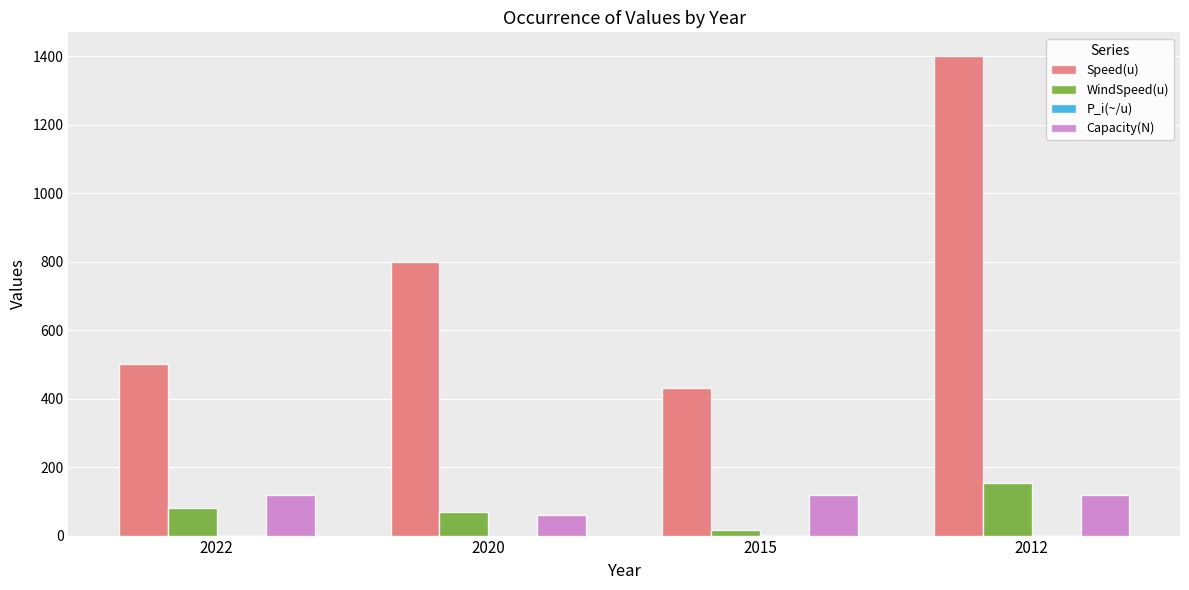

Does the chart contain stacked bars?

No